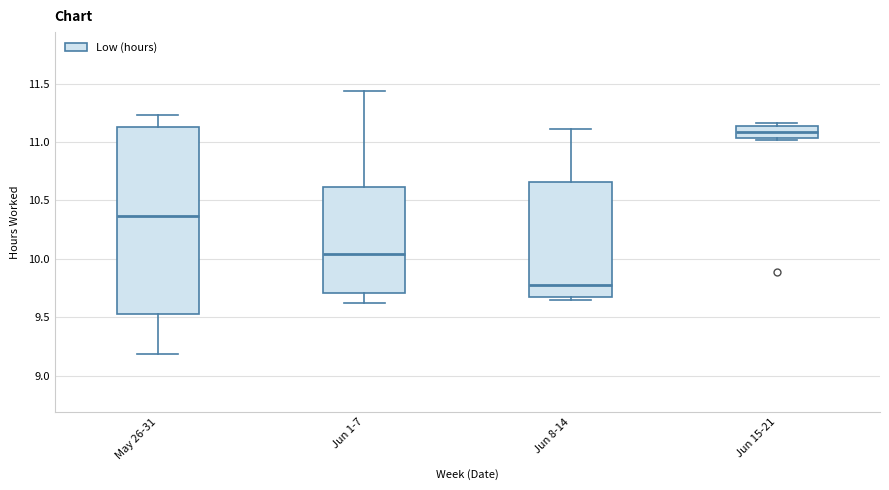

Where does the median line of the box for Jun 15-21 sit on the y-axis? The values are not printed on the chart, so give them approximately, as read against the axis.

11.10